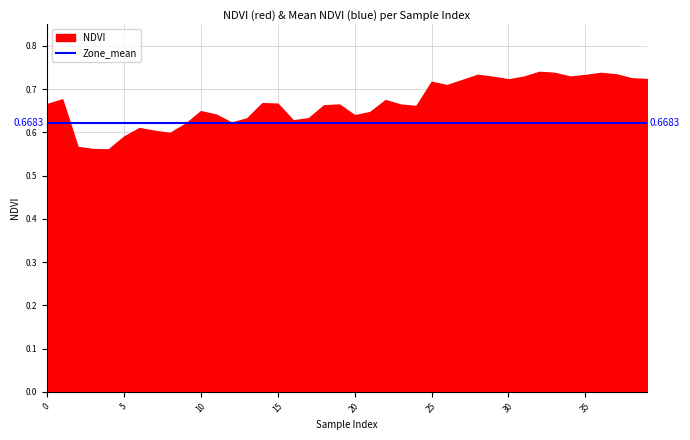

True or false: NDVI has a value of 0.7 at 36.

True